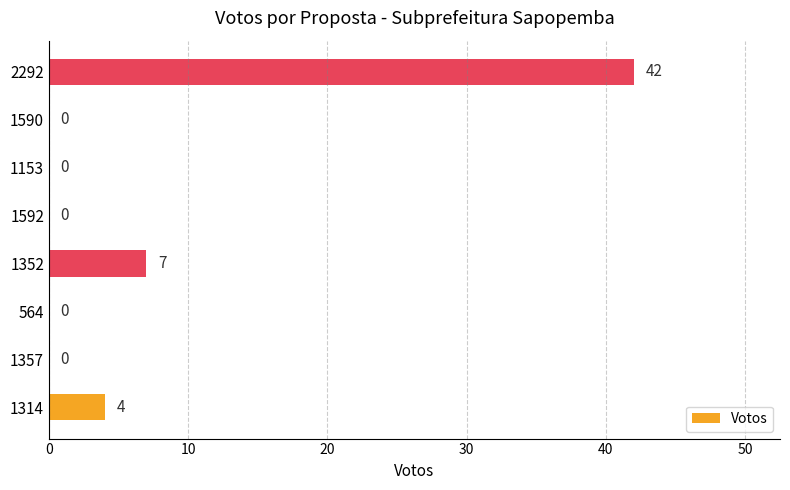

True or false: the data shows 0 at 564.

True